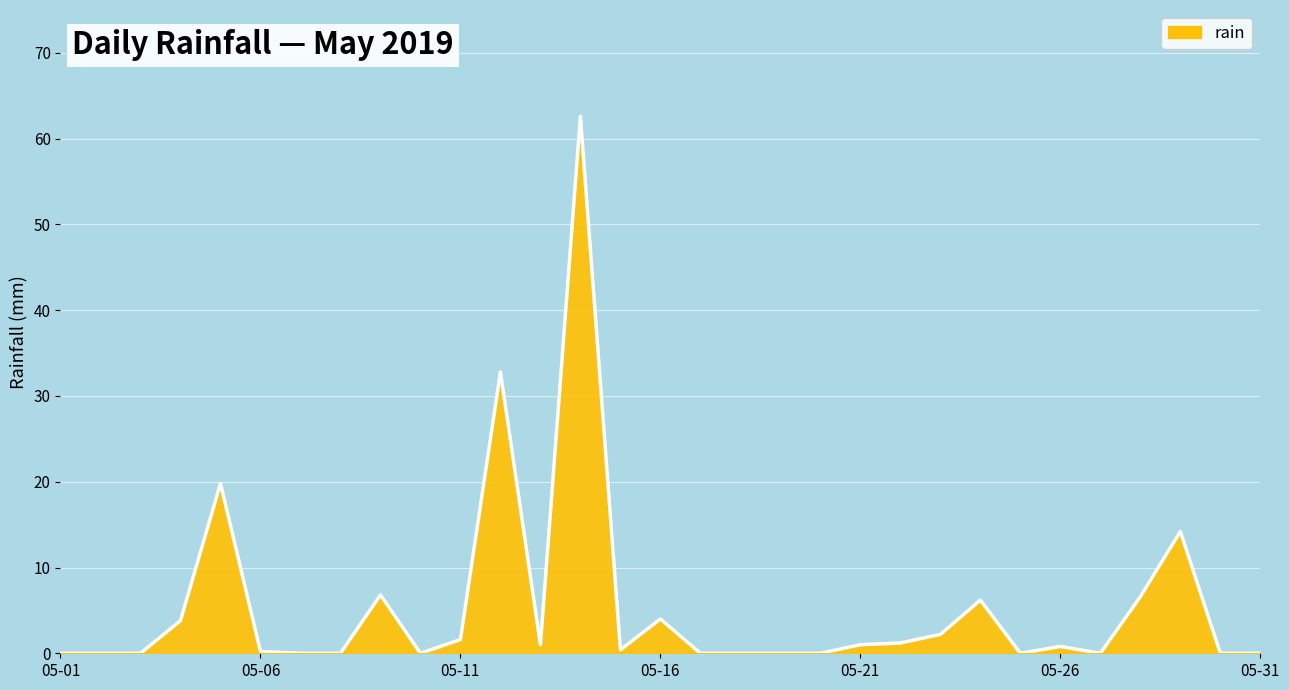

What is the maximum value shown in the chart?

62.6